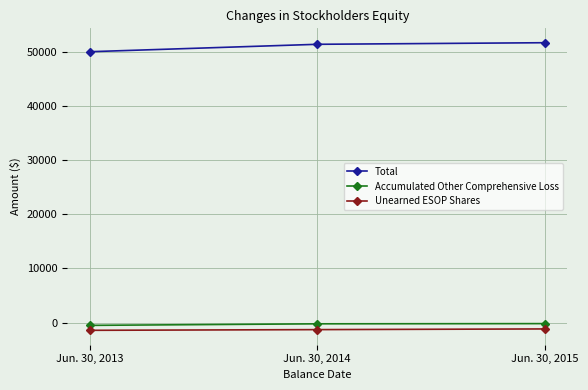

List the series in order of their peak value, lowest first.

Unearned ESOP Shares, Accumulated Other Comprehensive Loss, Total